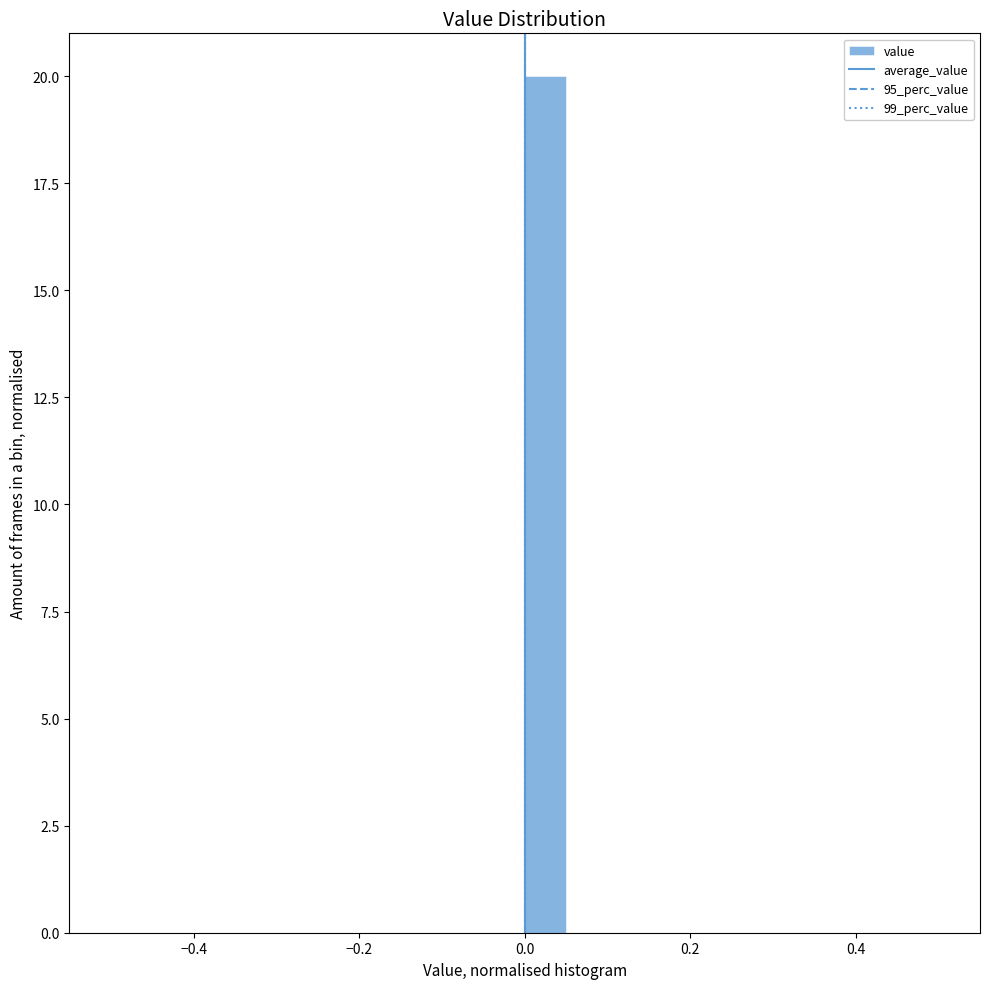

Around what value on the x-axis is the tallest bar? Give the approximate position of its centre, as read against the axis.

0.02